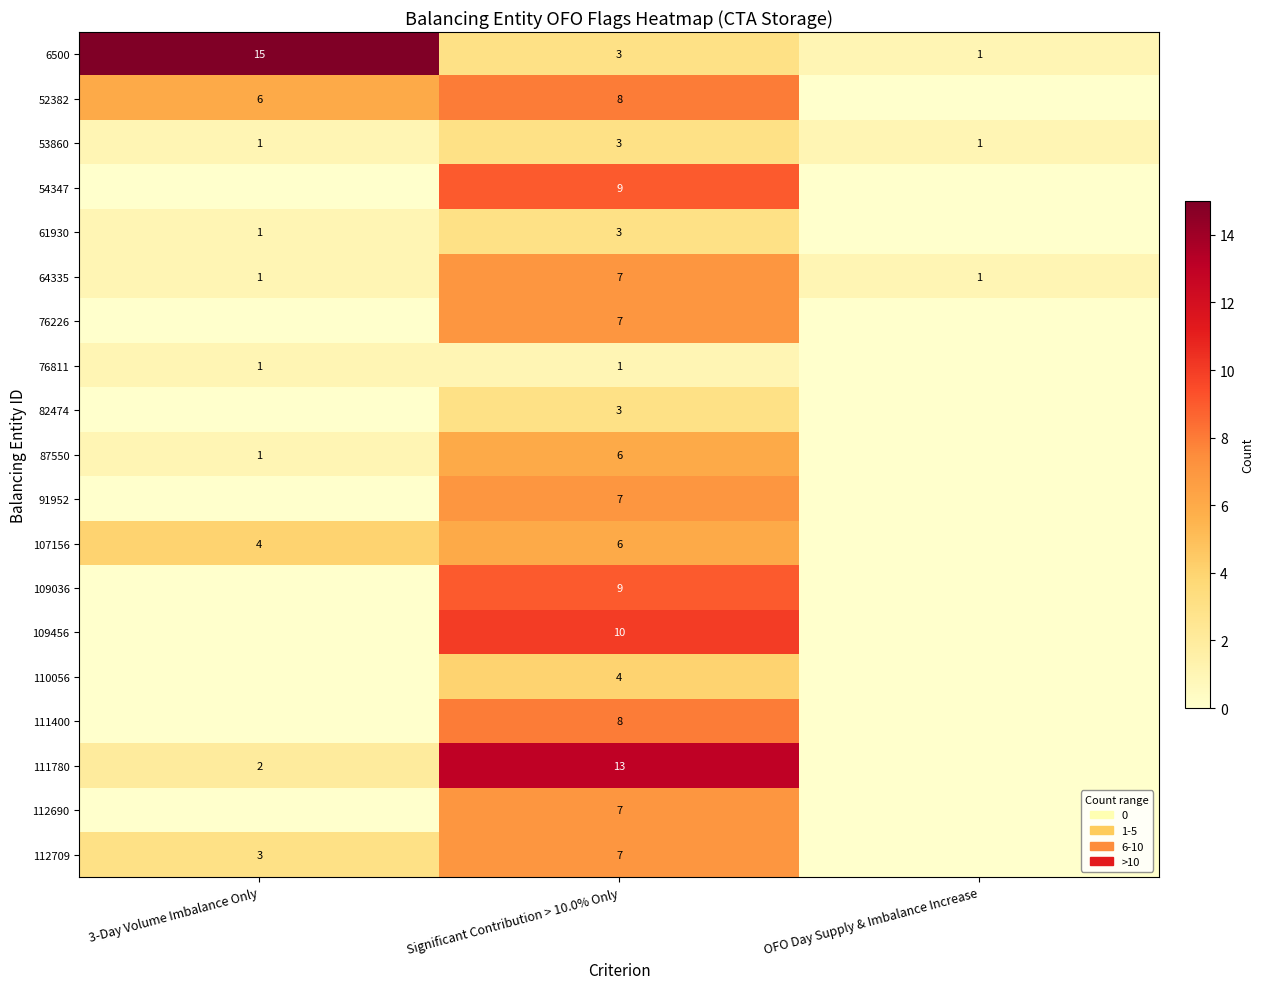

True or false: 91952 has a value of 7 at Significant Contribution > 10.0% Only.

True